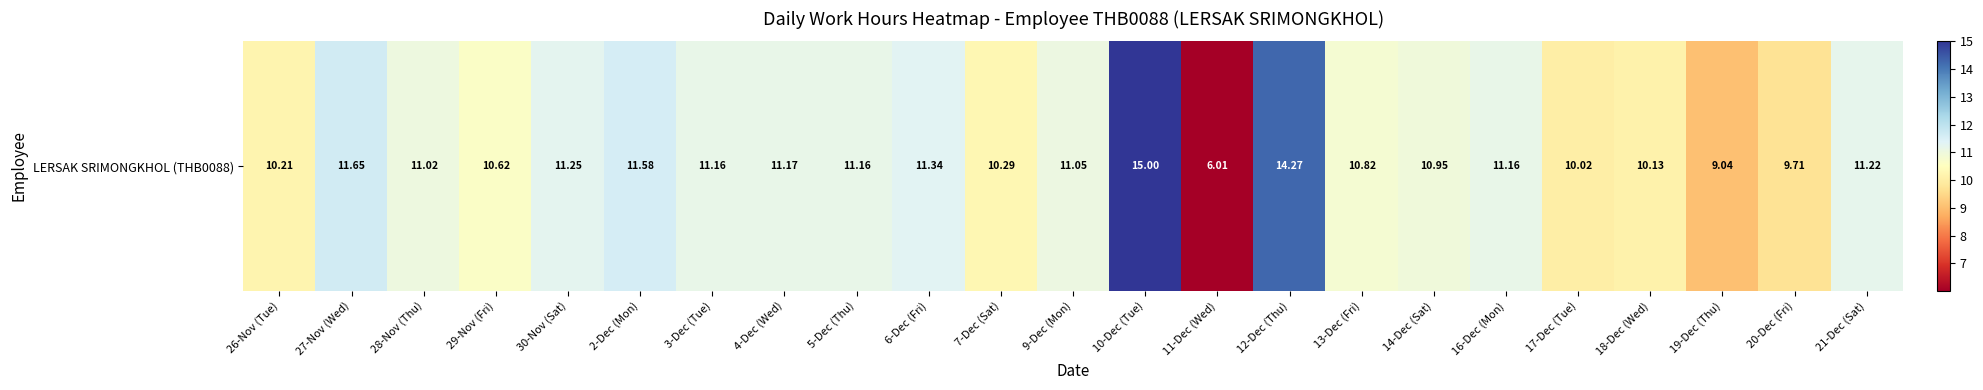

Which category has the lowest value across all series?

11-Dec (Wed)